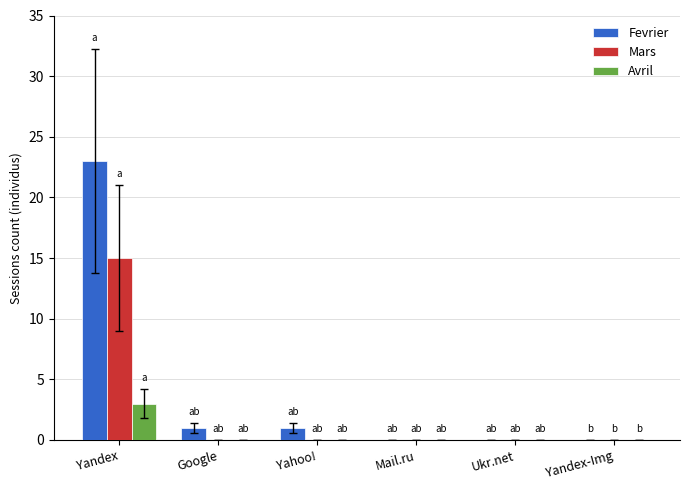

Which series has the largest range (max minus min)?

Fevrier